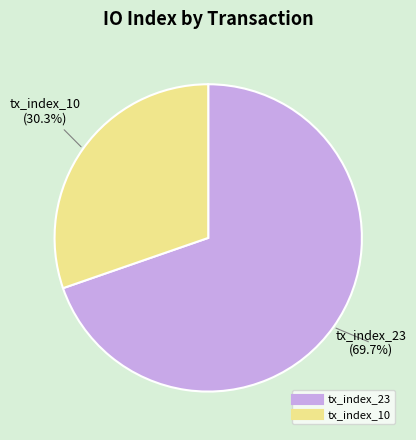

Which has a higher value, tx_index_10 or tx_index_23?

tx_index_23